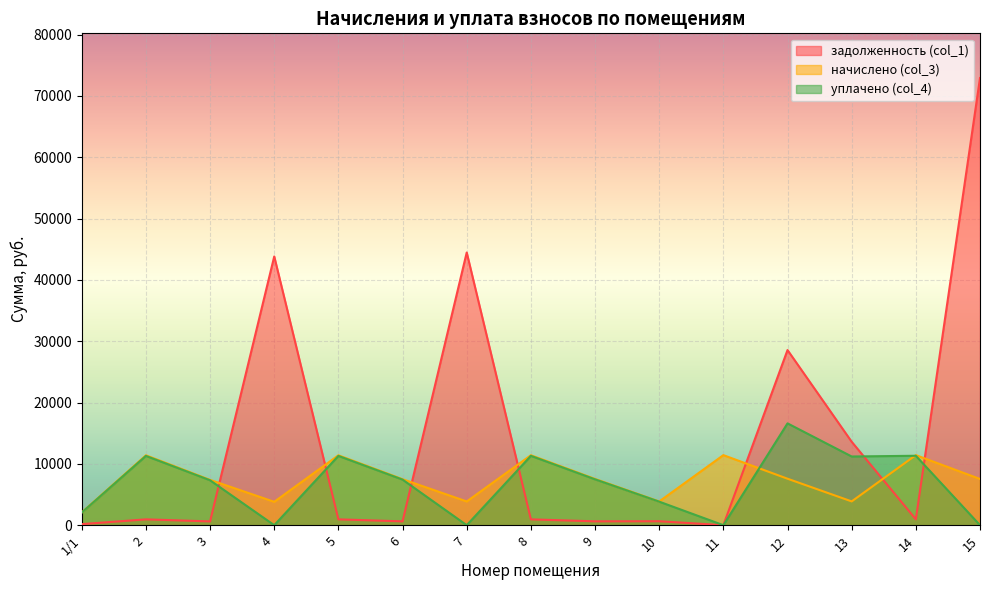

Between which two adjacent categories do начислено (col_3) and уплачено (col_4) first intersect?

11 and 12